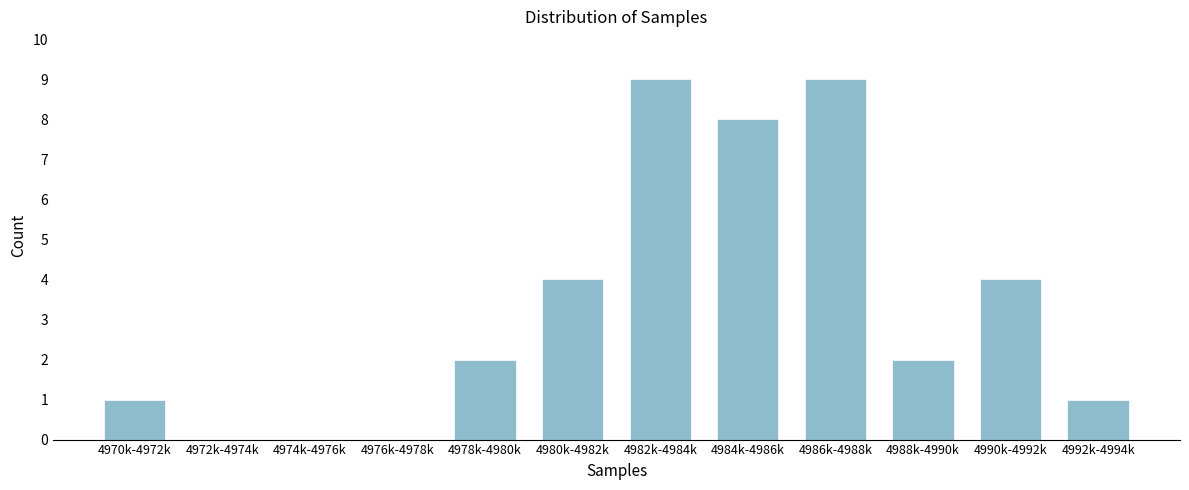

Reading right to left, extract all data points from this chart.

4992k-4994k=1	4990k-4992k=4	4988k-4990k=2	4986k-4988k=9	4984k-4986k=8	4982k-4984k=9	4980k-4982k=4	4978k-4980k=2	4976k-4978k=0	4974k-4976k=0	4972k-4974k=0	4970k-4972k=1